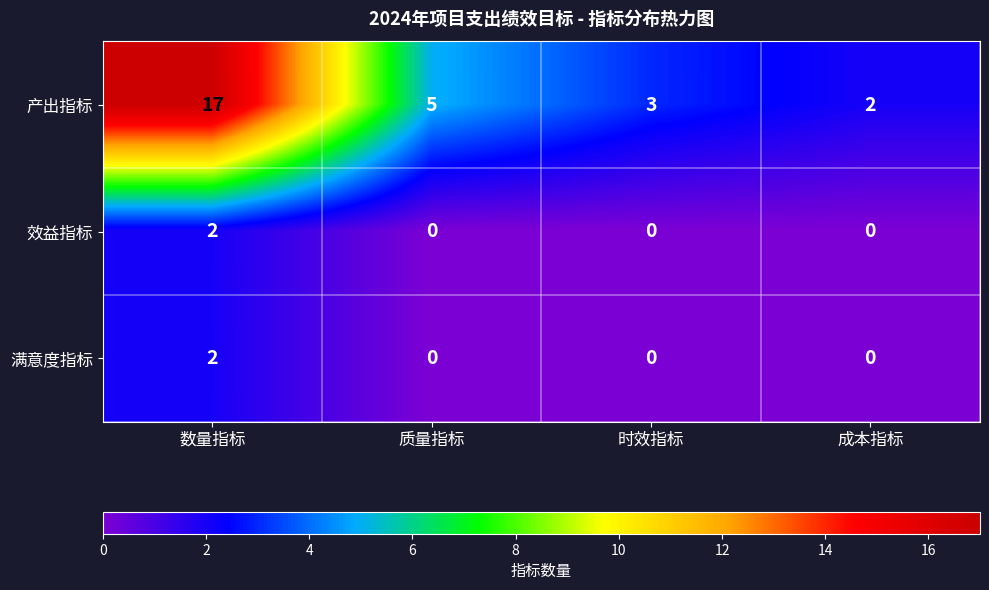

How many 满意度指标 values are between 0 and 2?

4